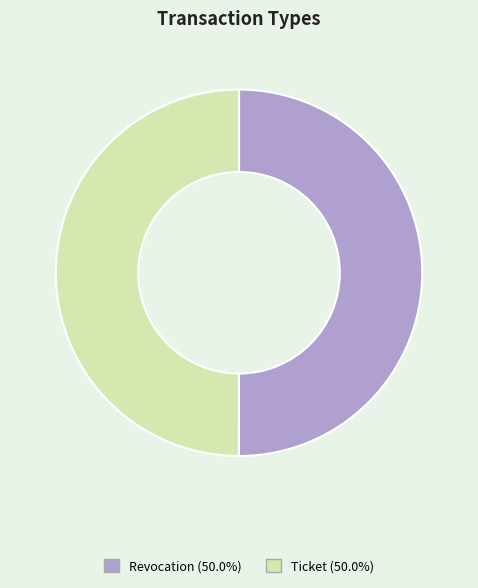

Do Ticket and Revocation together represent more than half of the pie?

Yes